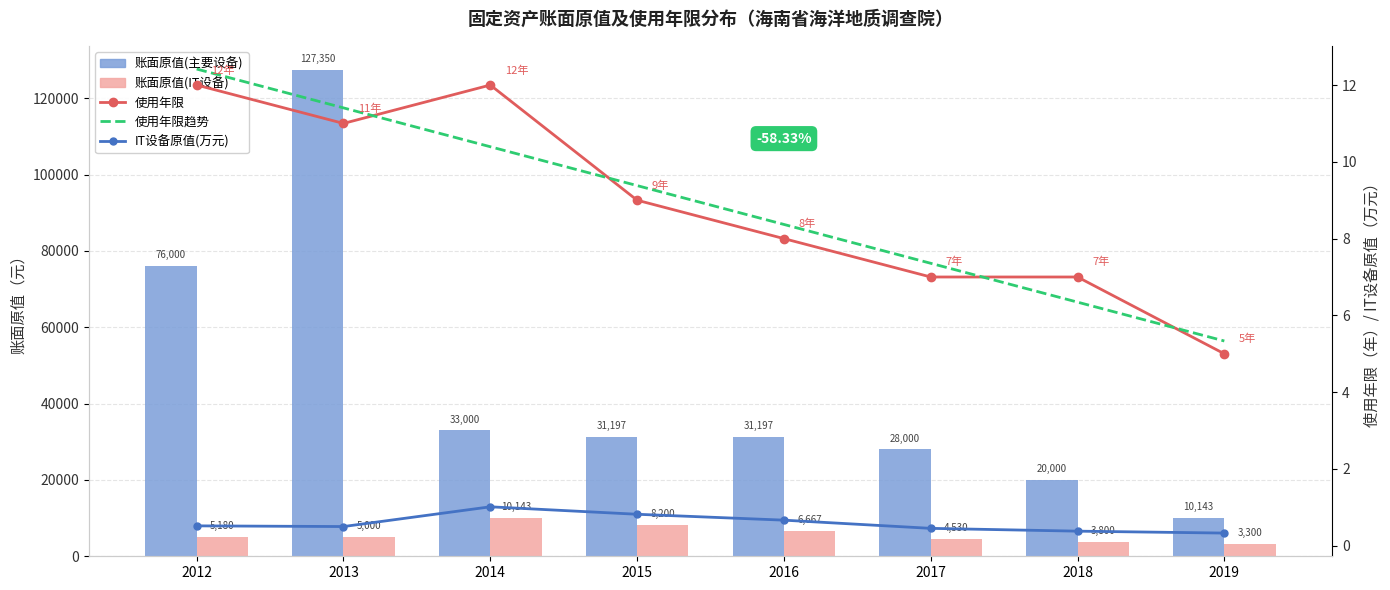

At how many categories does at least one series exceed 16898?

7